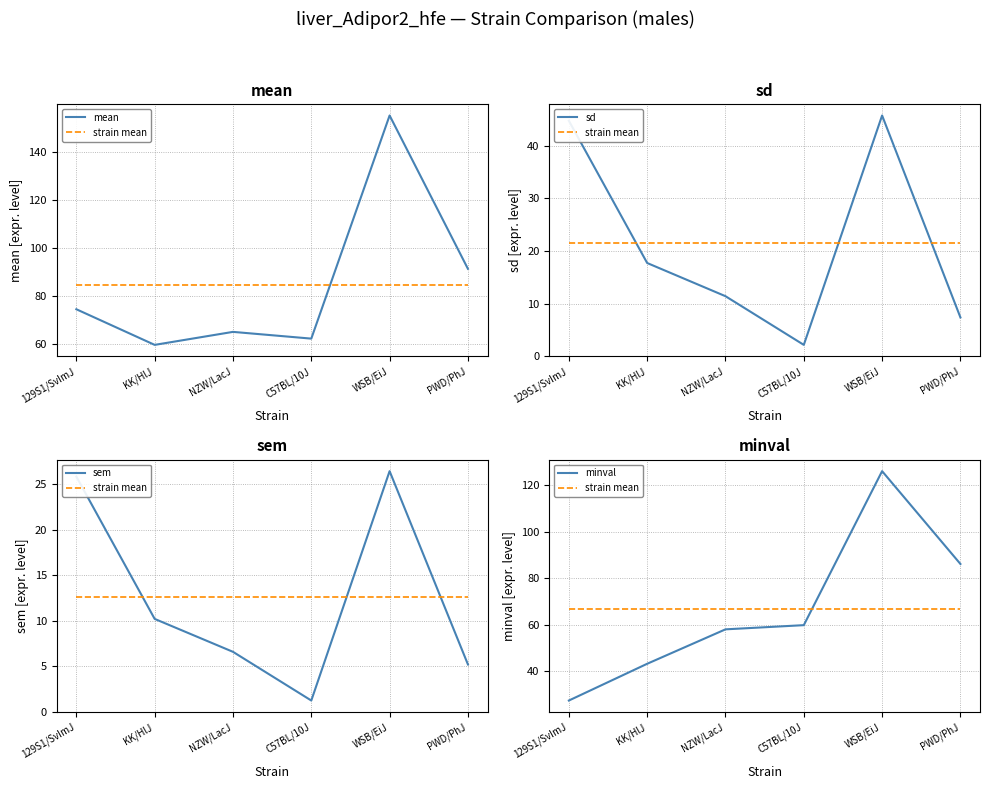

The minval series shows 27.4 at 129S1/SvImJ. True or false?

True